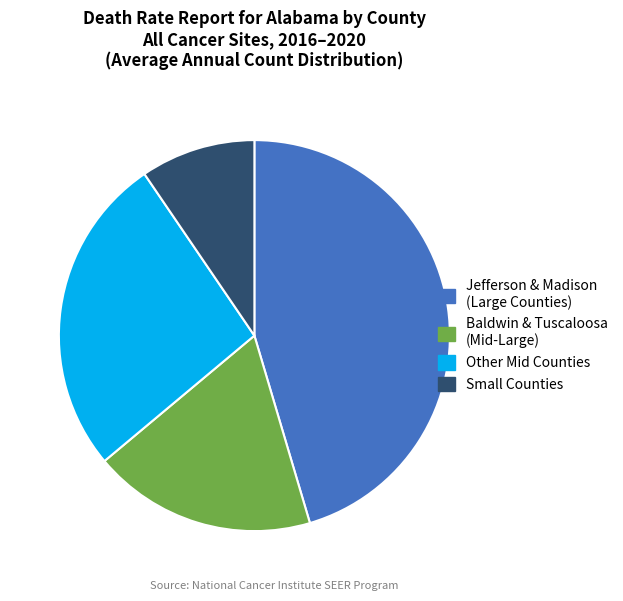

How many segments does this pie chart have?

4